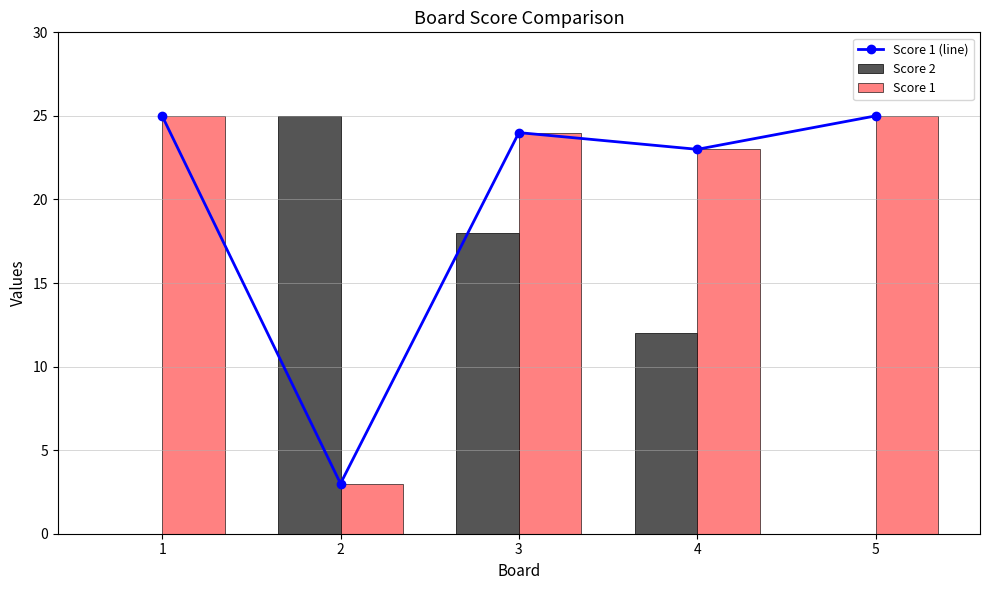

What is the difference between the maximum and second lowest values in the Score 1 (line) series?

2